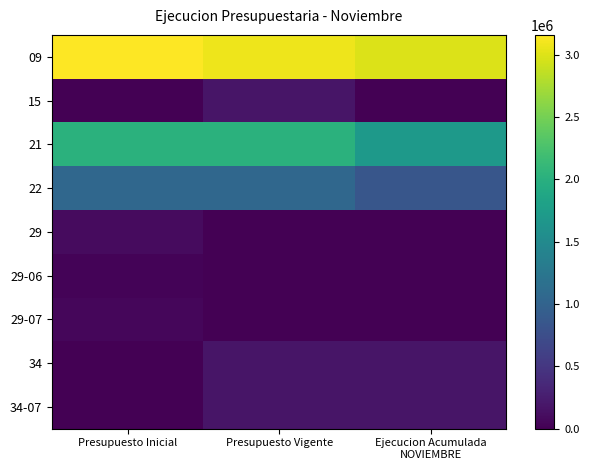

Which series changed the most between Presupuesto Vigente and Ejecucion Acumulada NOVIEMBRE?

21